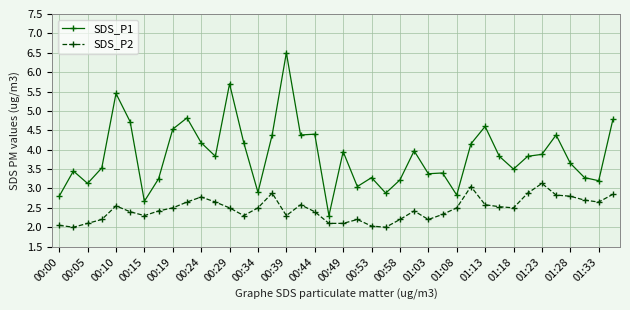

What is the value of the SDS_P1 point at the 38th from the left?

3.3